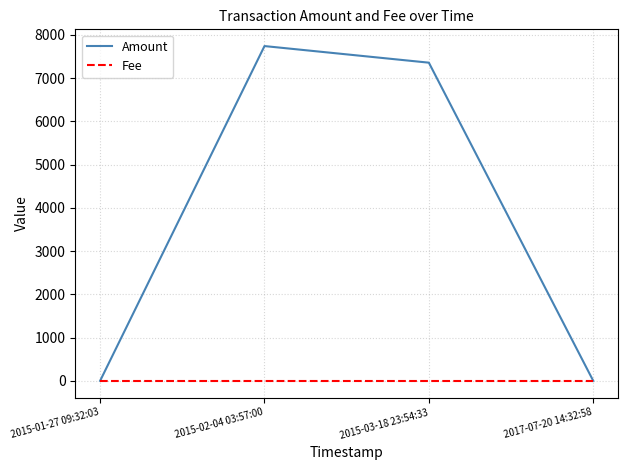

Reading right to left, transcribe all the data shown in this chart.

Amount: 2017-07-20 14:32:58=0	2015-03-18 23:54:33=7359	2015-02-04 03:57:00=7743	2015-01-27 09:32:03=0
Fee: 2017-07-20 14:32:58=1	2015-03-18 23:54:33=1	2015-02-04 03:57:00=1	2015-01-27 09:32:03=1